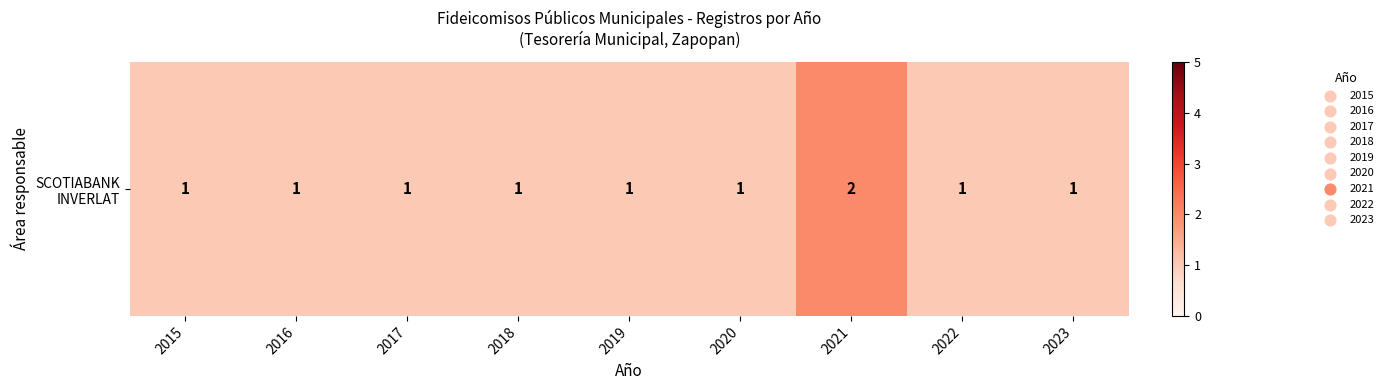

Reading left to right, transcribe all the data shown in this chart.

2015=1	2016=1	2017=1	2018=1	2019=1	2020=1	2021=2	2022=1	2023=1